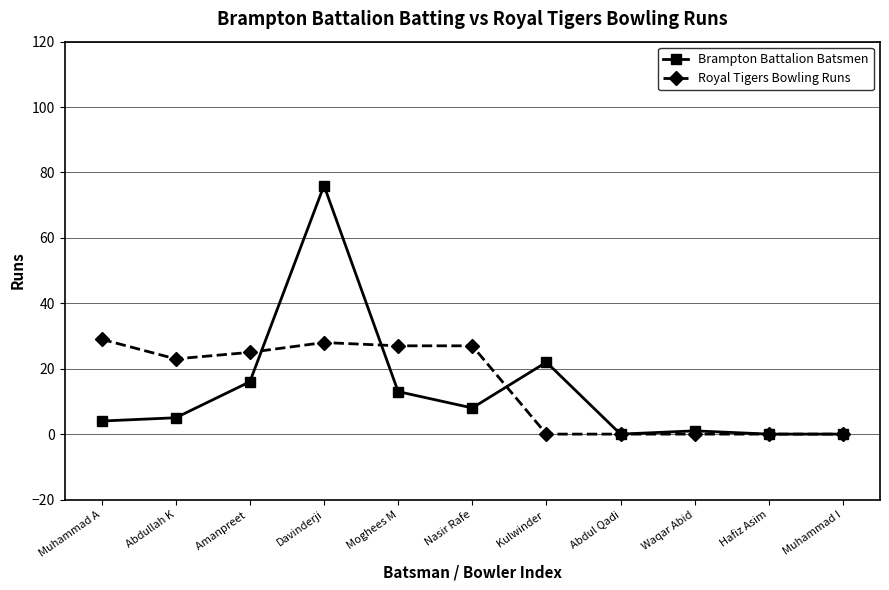

At which category is the sum across all series the highest?

Davinderji